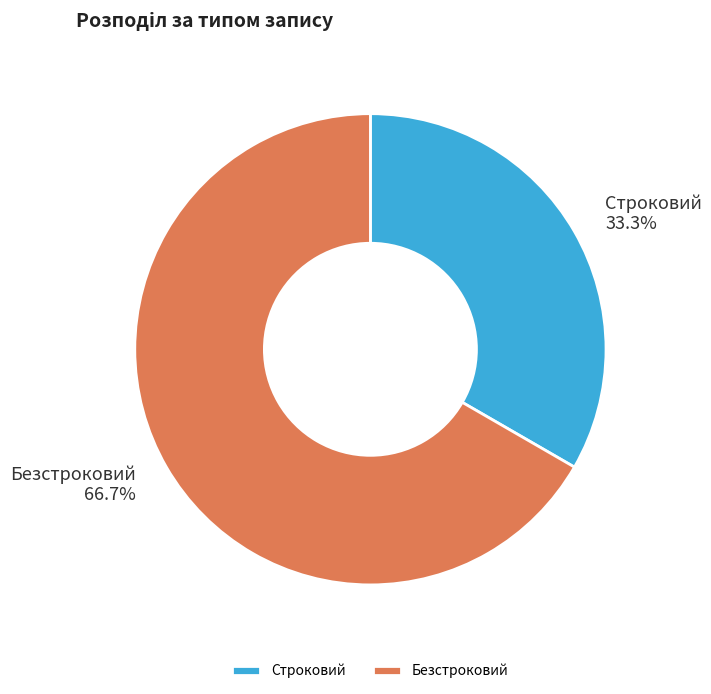

To the nearest percent, what is the difference between the Безстроковий and Строковий slice percentages?

33%